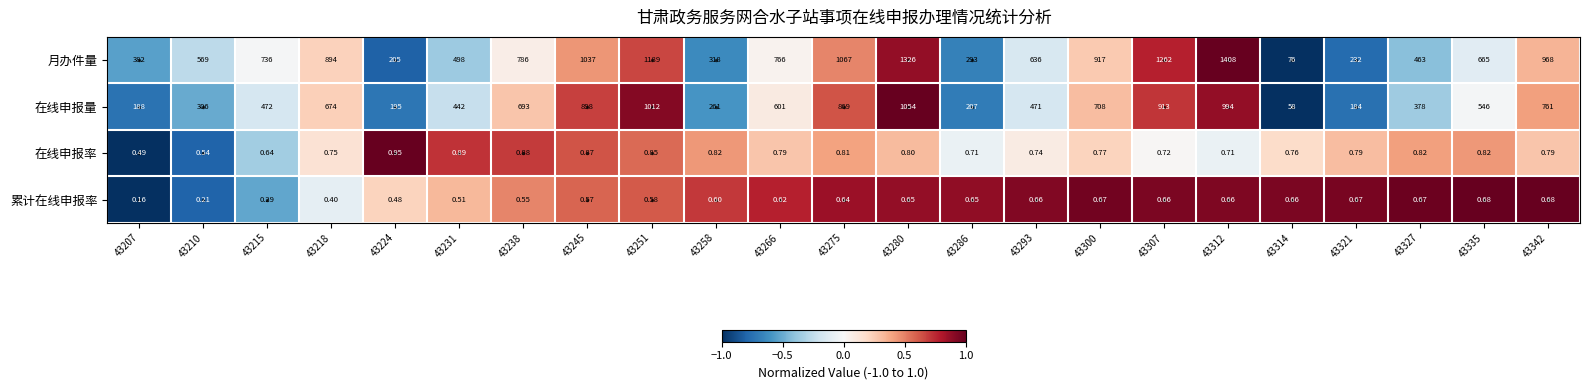

Is the value of 月办件量 at 43245 greater than the value of 在线申报量 at 43215?

Yes